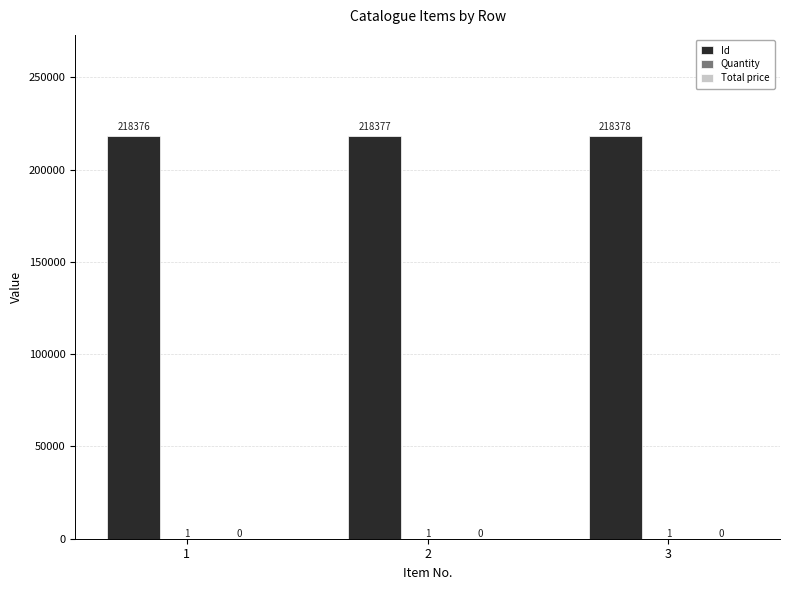

What is the sum of the Id values at 3 and 2?

436755